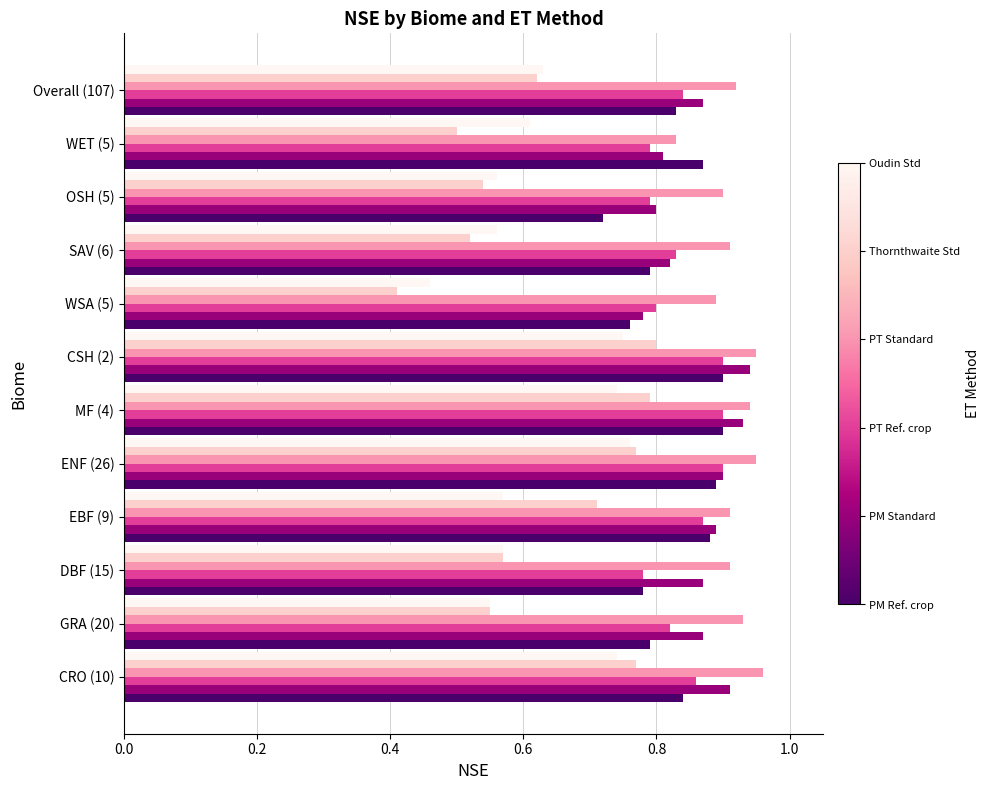

What is the total value across all series at OSH (5)?

4.3